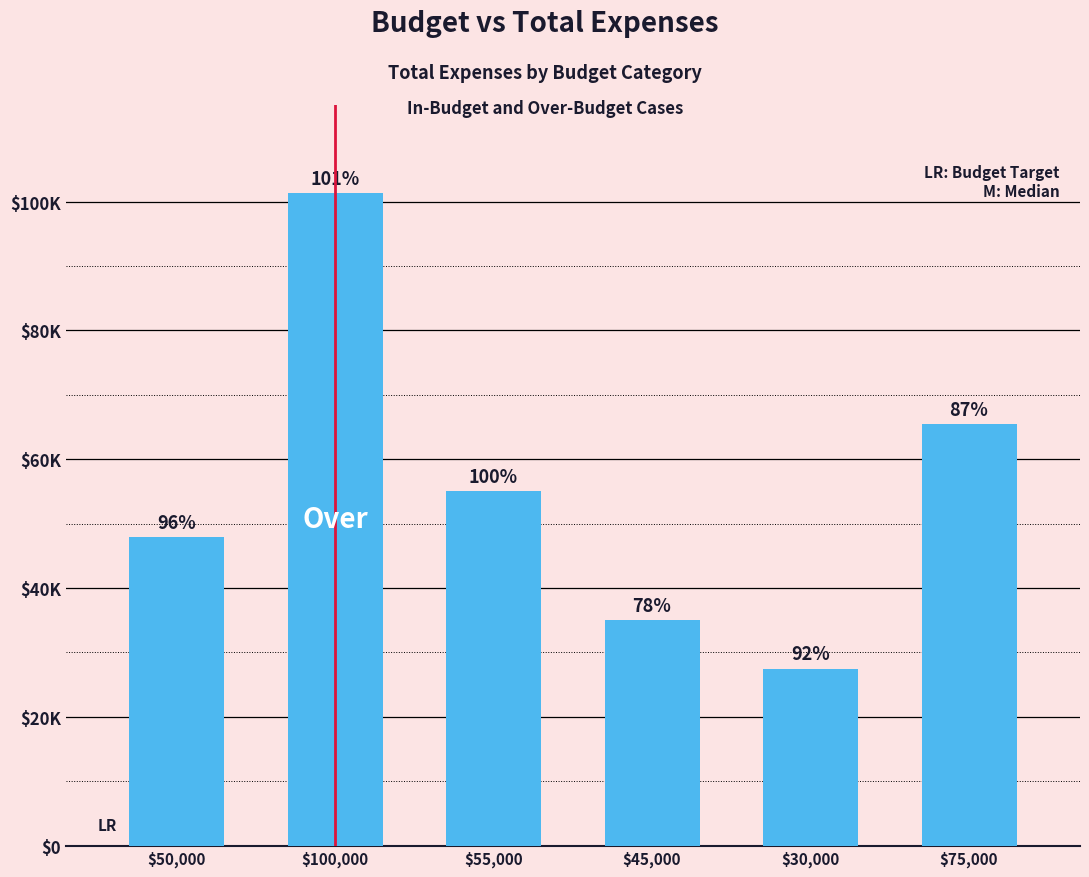

Are the bars horizontal?

No